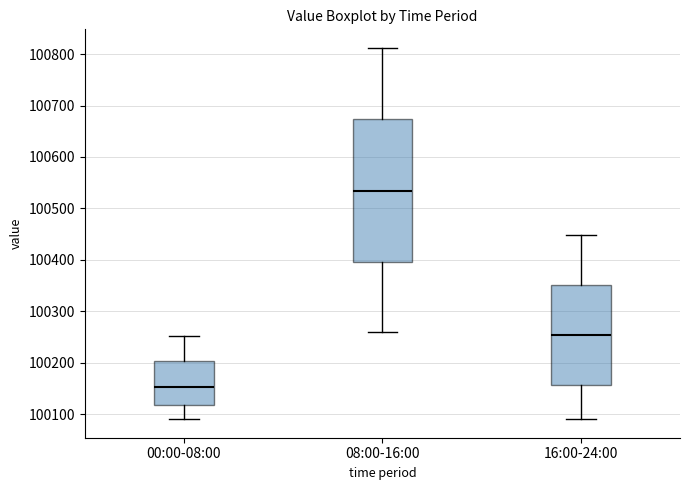

Reading left to right, transcribe this box plot: for each box, give where its median line is, the range the box spans, and where its two whiskers end, as read against the y-axis. The values are not printed on the chart, so give them approximately, as read against the axis.

00:00-08:00: median 100150, box 100120 to 100200, whiskers 100090 to 100250
08:00-16:00: median 100530, box 100400 to 100670, whiskers 100260 to 100810
16:00-24:00: median 100250, box 100160 to 100350, whiskers 100090 to 100450